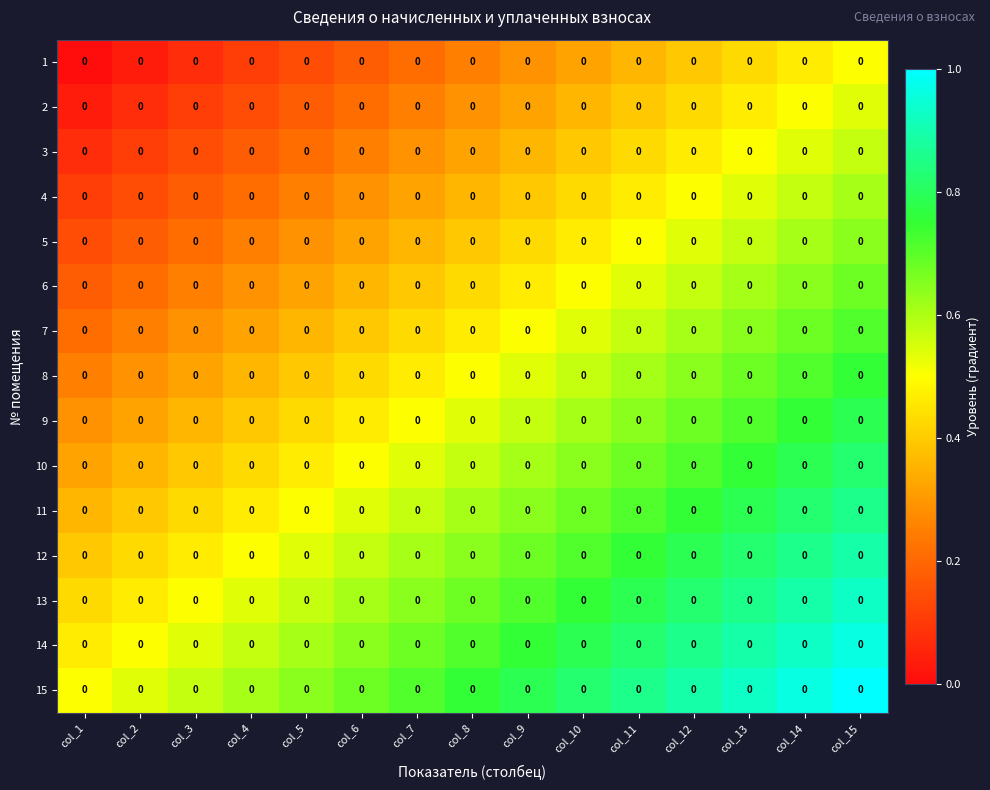

What value does the 13 series have at col_14?

0.9